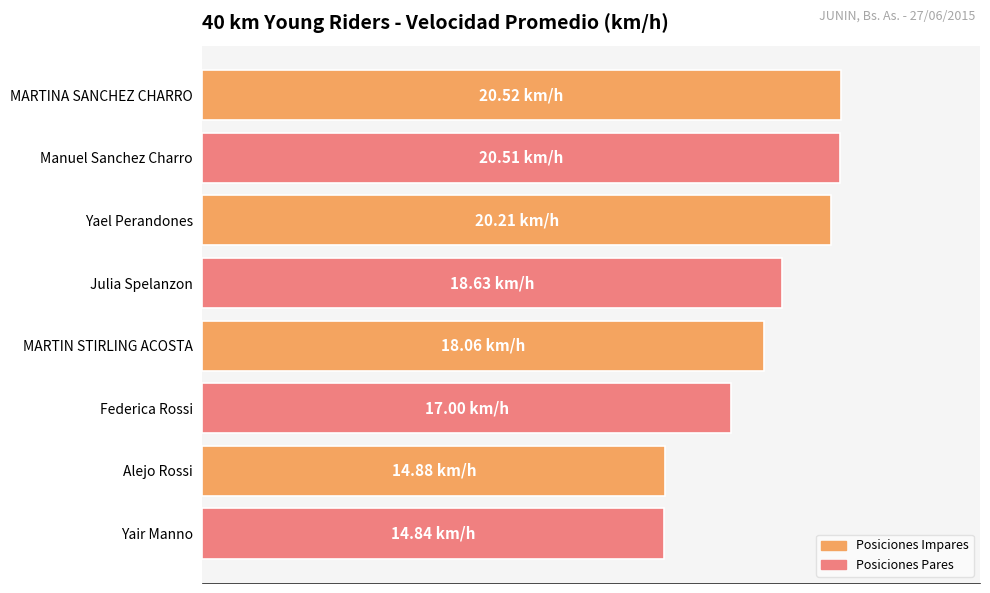

Are the bars horizontal?

Yes